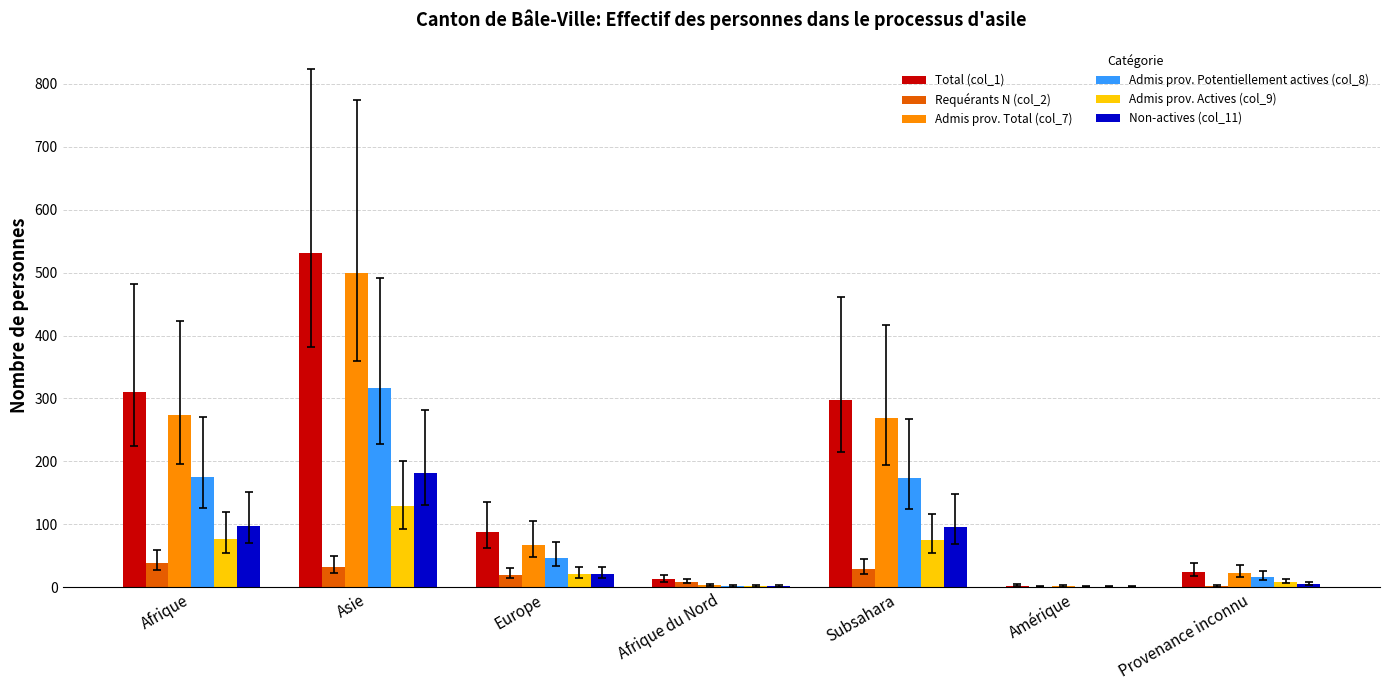

Count the number of data series in this chart.

6